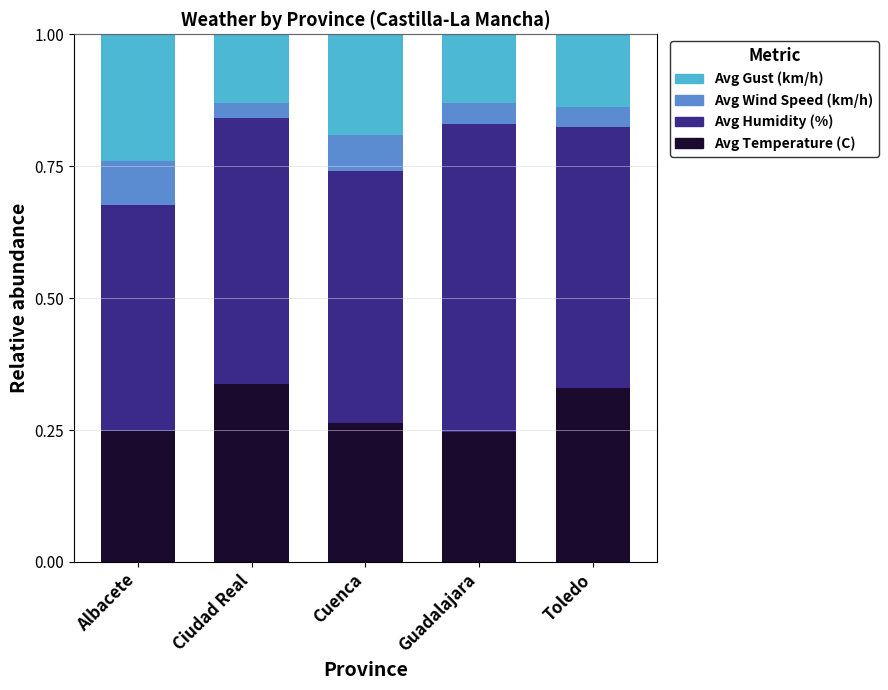

The Avg Temperature (C) series shows 0.2 at Toledo. True or false?

False